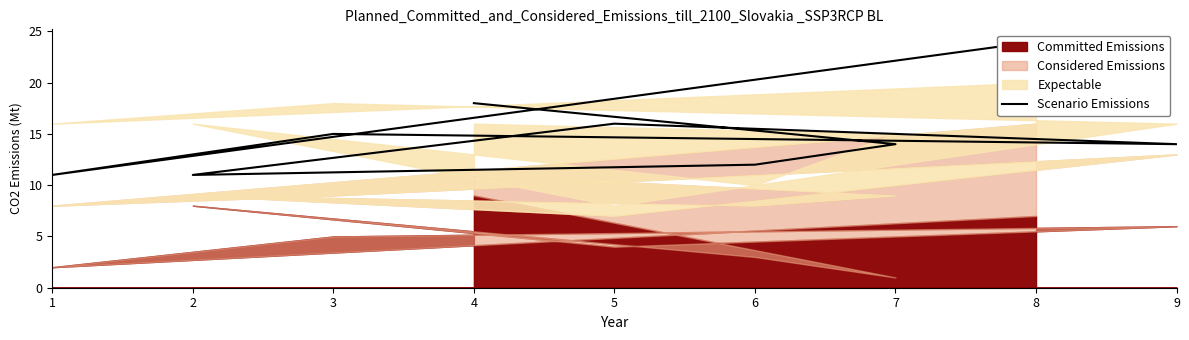

The value at 7 is 24. True or false?

False